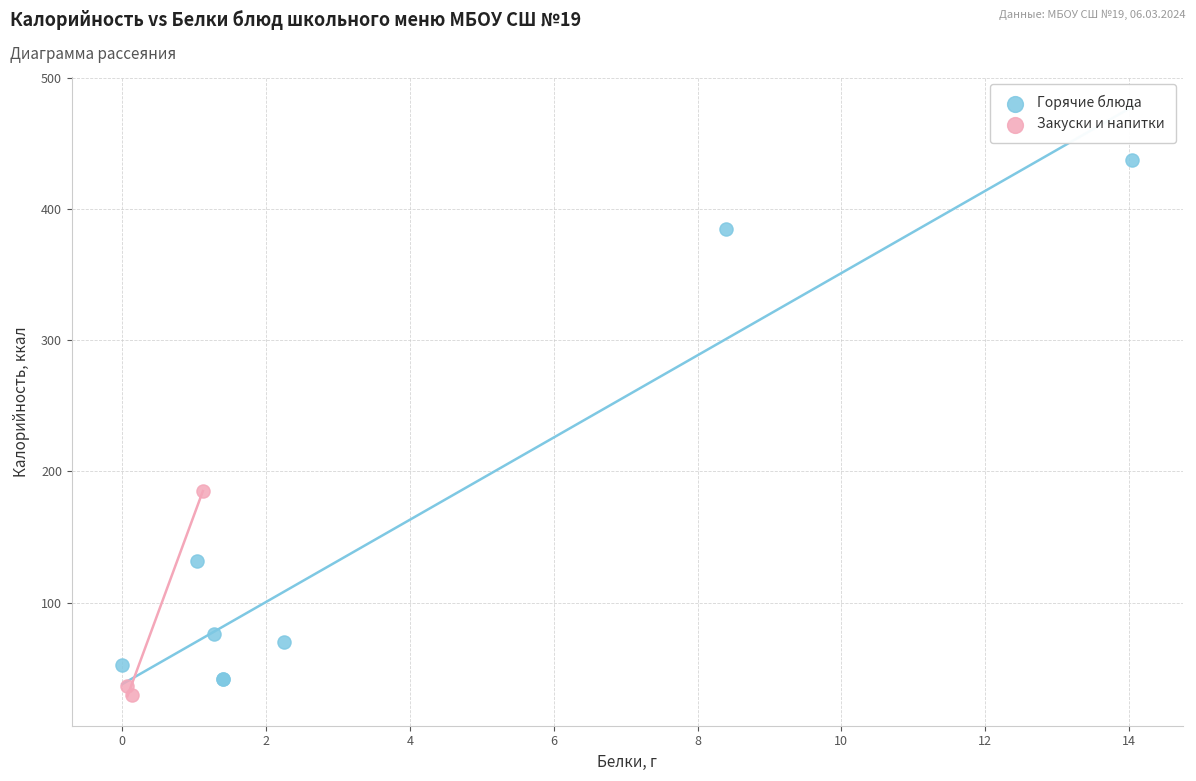

Which series has the widest spread of Y values?

Горячие блюда